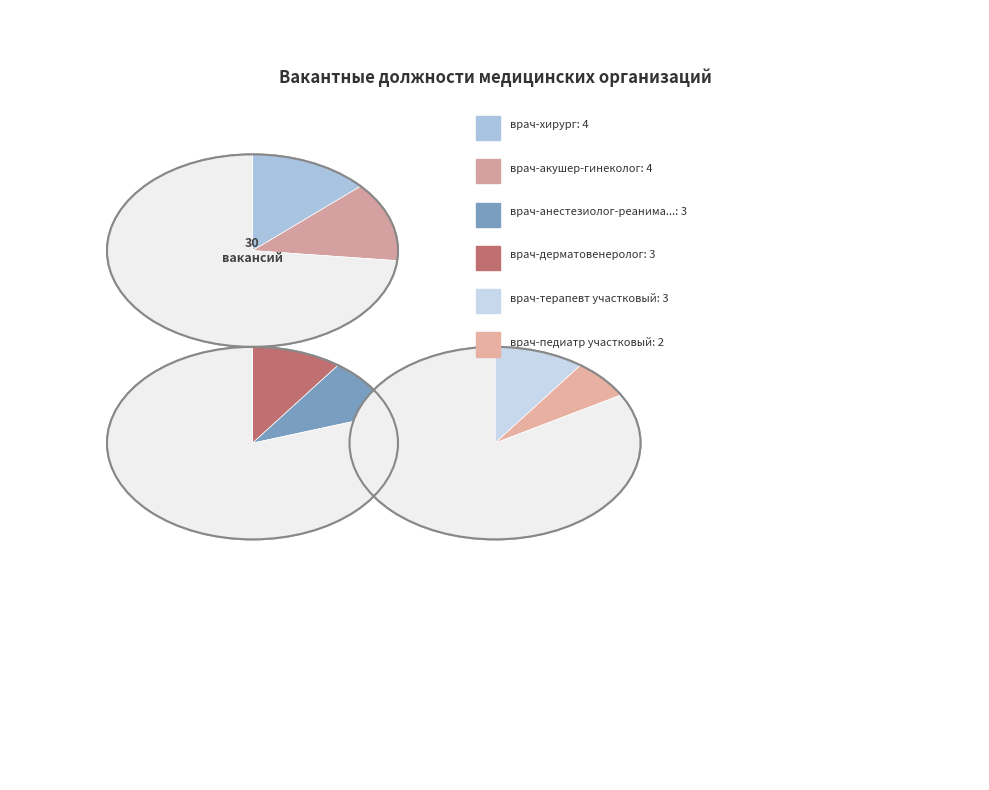

The врач-офтальмолог slice represents 7% of the pie. True or false?

True